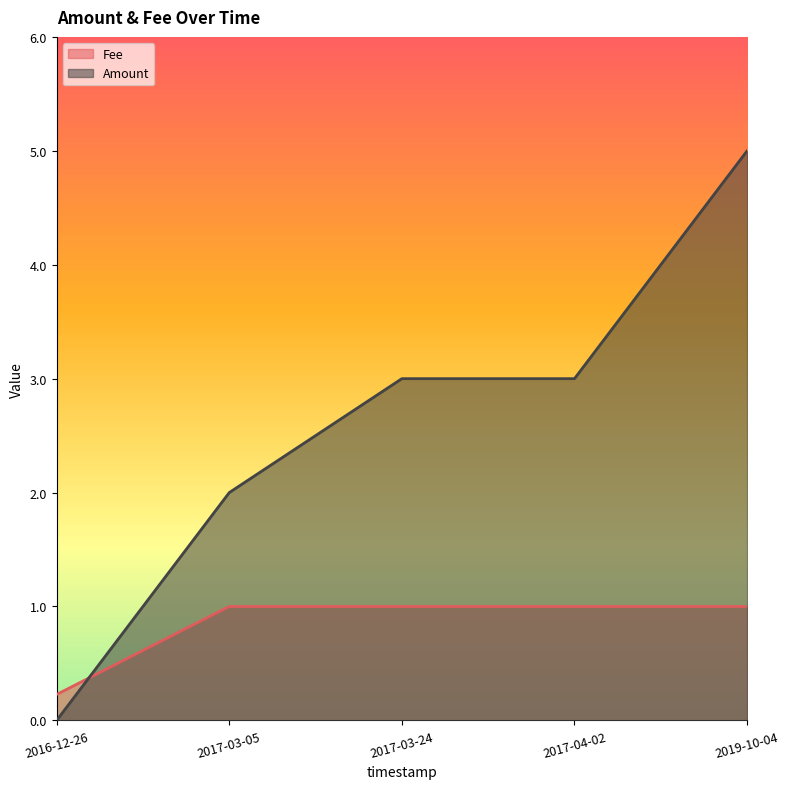

Reading right to left, list all the values displayed in this chart.

Amount: 2019-10-04=5.0	2017-04-02=3.0	2017-03-24=3.0	2017-03-05=2.0	2016-12-26=0.0
Fee: 2019-10-04=1.0	2017-04-02=1.0	2017-03-24=1.0	2017-03-05=1.0	2016-12-26=0.2